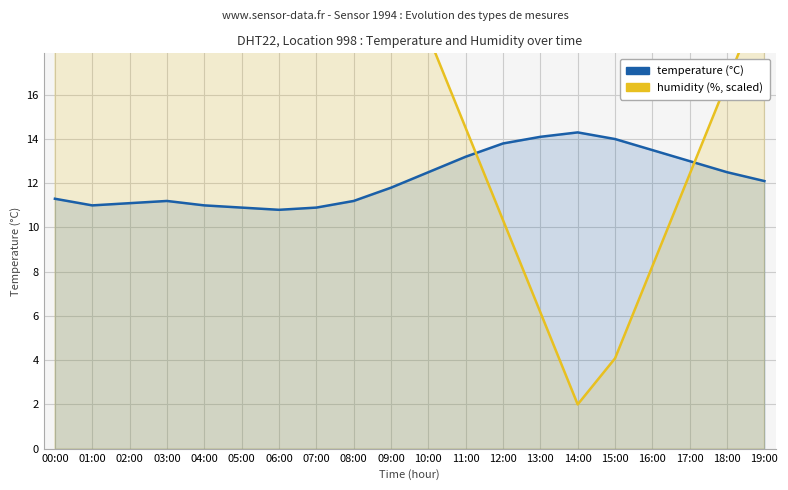

Rank the categories by humidity value from lowest to highest.

14:00, 15:00, 13:00, 16:00, 12:00, 17:00, 11:00, 18:00, 10:00, 19:00, 09:00, 08:00, 00:00, 01:00, 02:00, 03:00, 04:00, 05:00, 06:00, 07:00